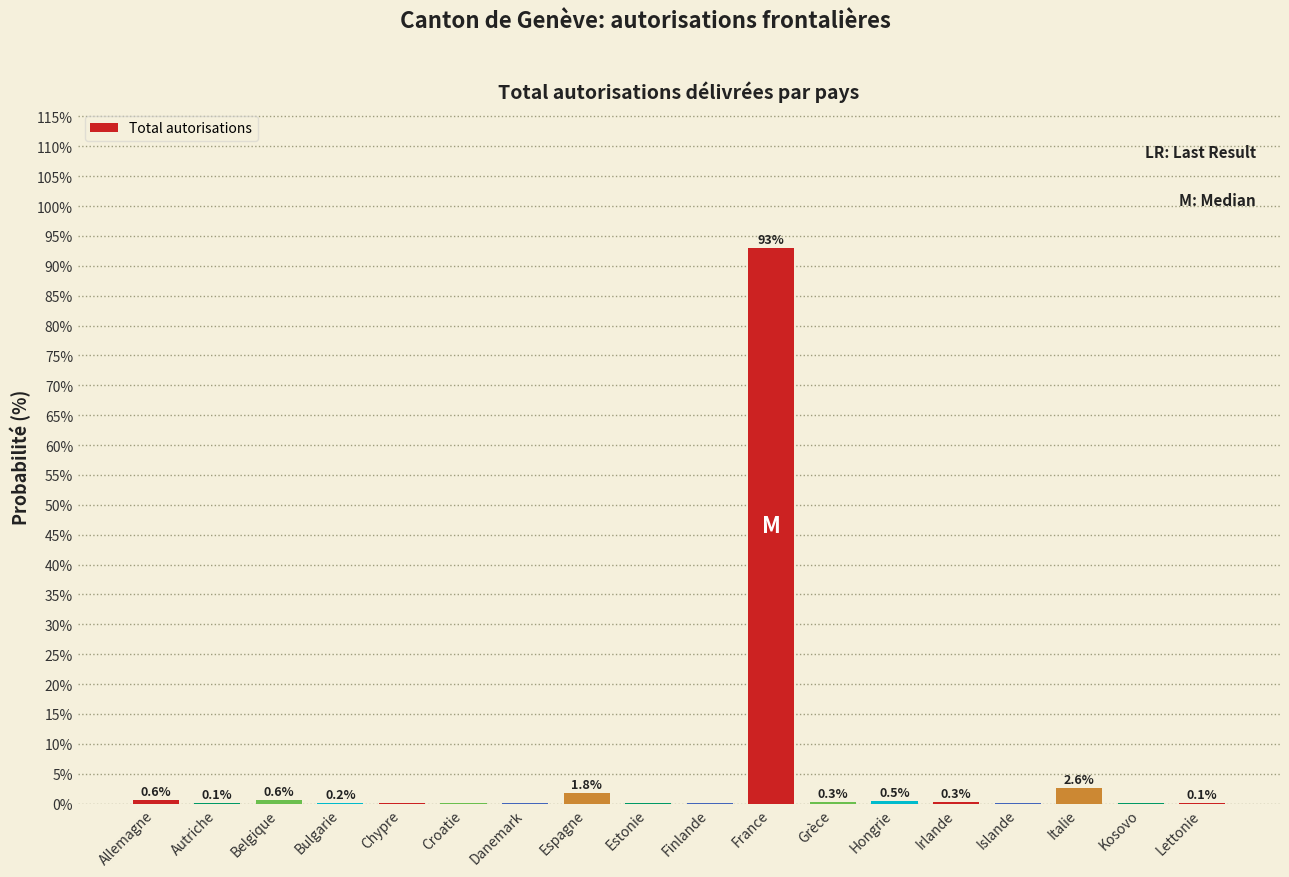

What is the approximate value at Belgique?

0.6